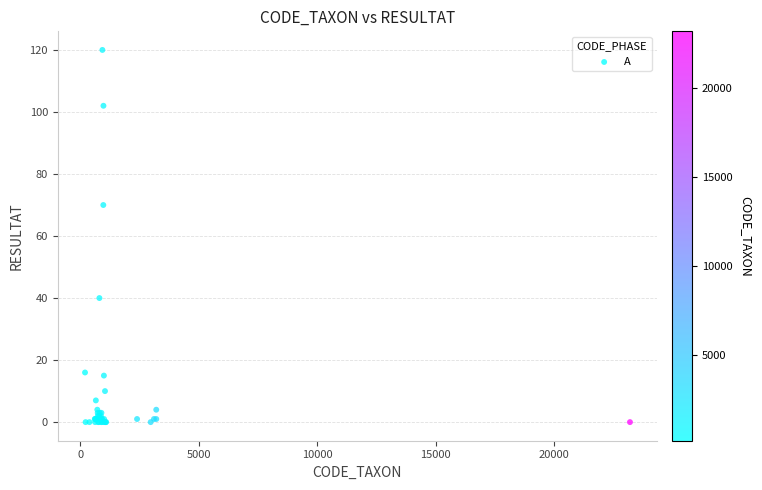

What Y value in the scatter plot is closest to 60?

70